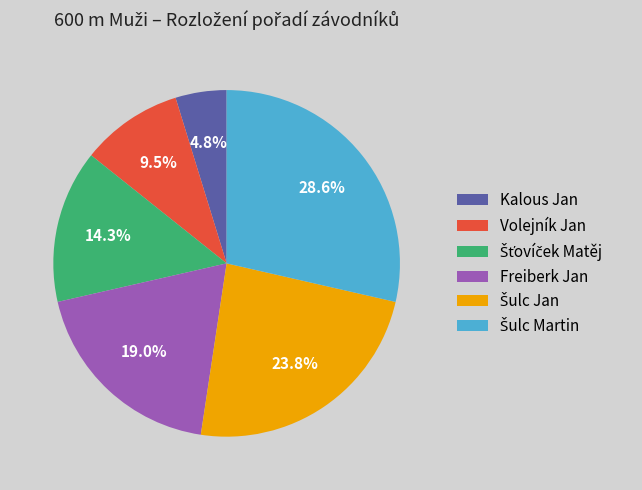

Does any single category account for the majority?

No